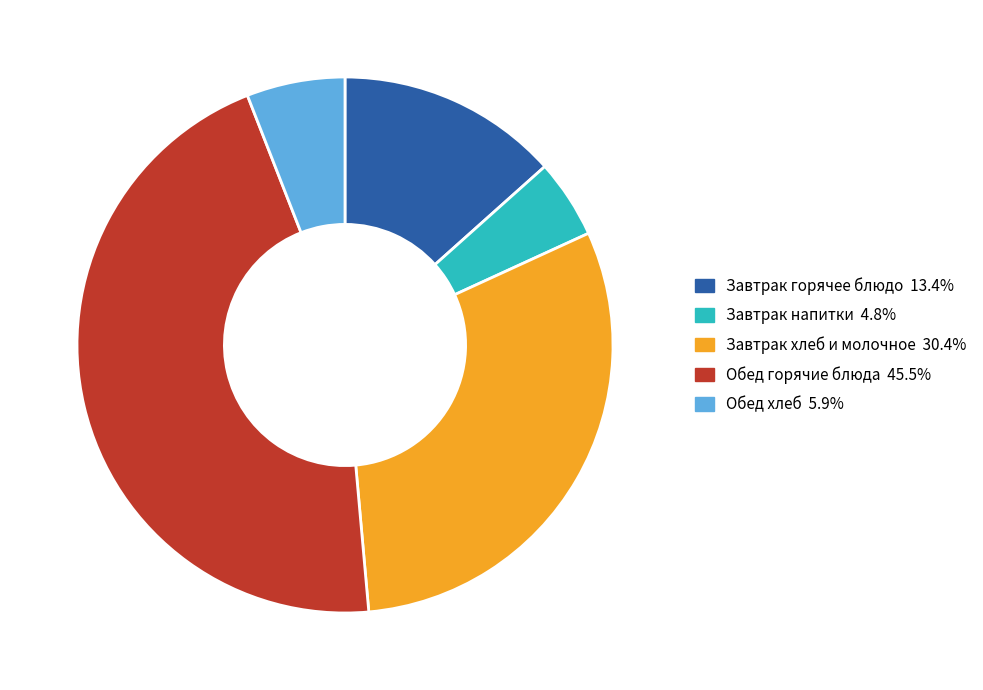

Is there a majority slice in this chart?

No